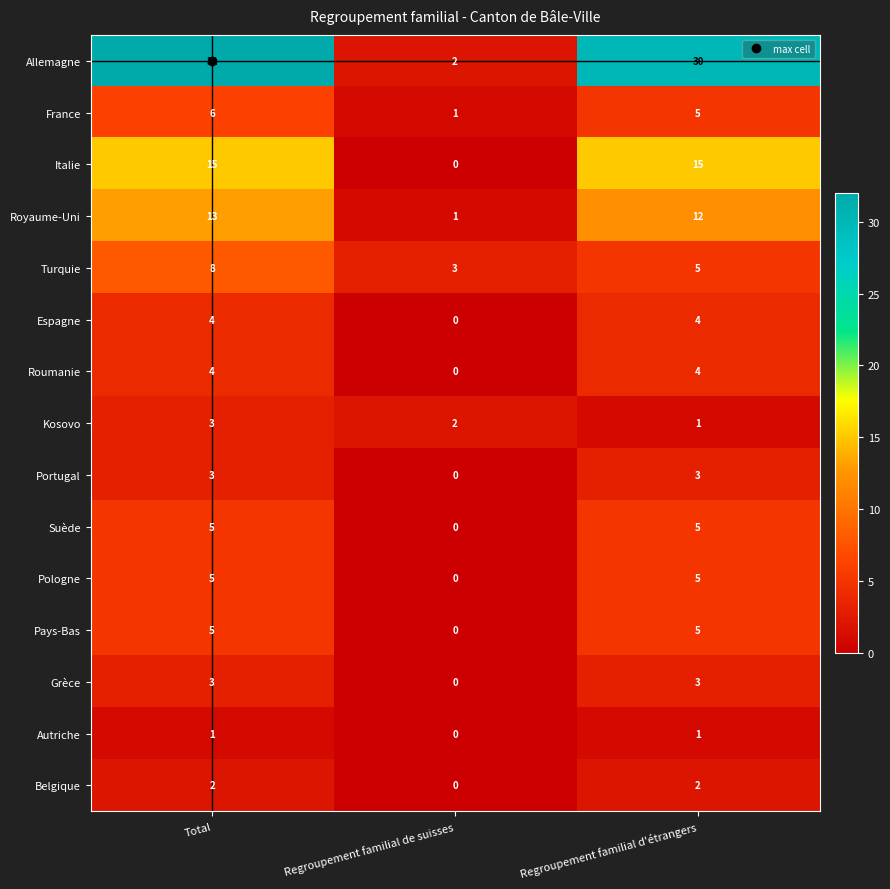

Which series has the widest spread of values?

Allemagne